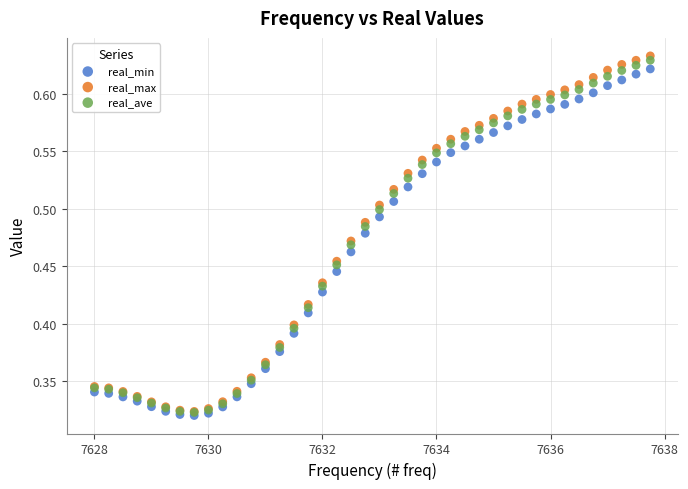

Which series has the largest Y range (max minus min)?

real_max